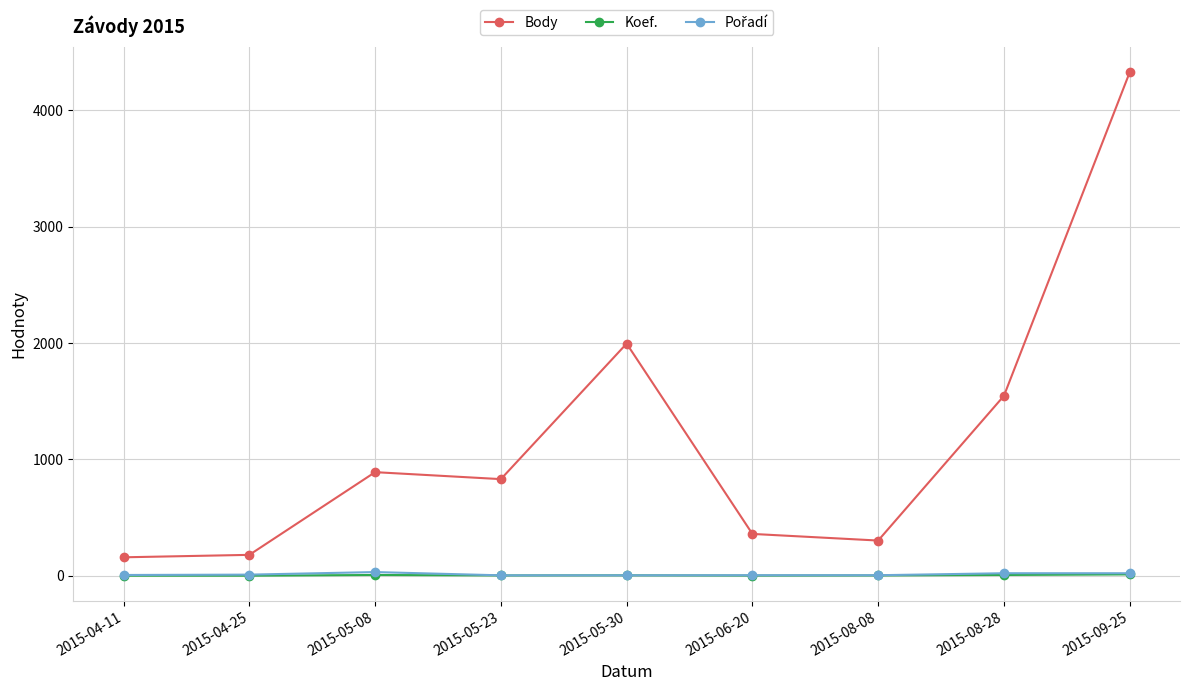

What is the label of the 6th point from the left?

2015-06-20